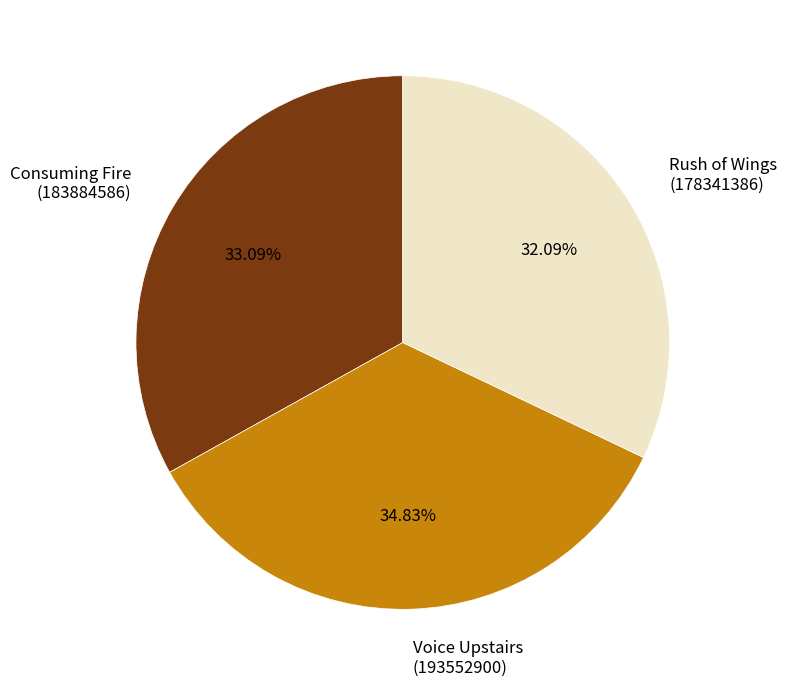

Which slice is the largest?

Voice Upstairs (193552900)